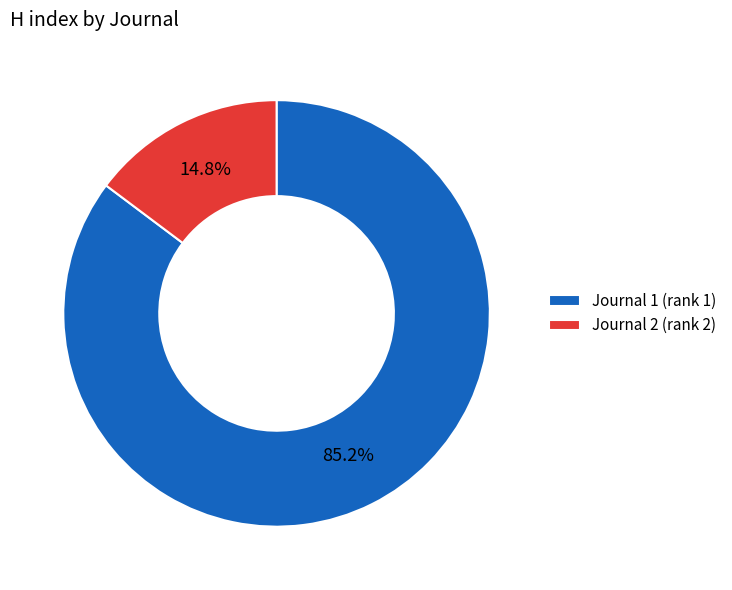

How many slices are in this pie chart?

2